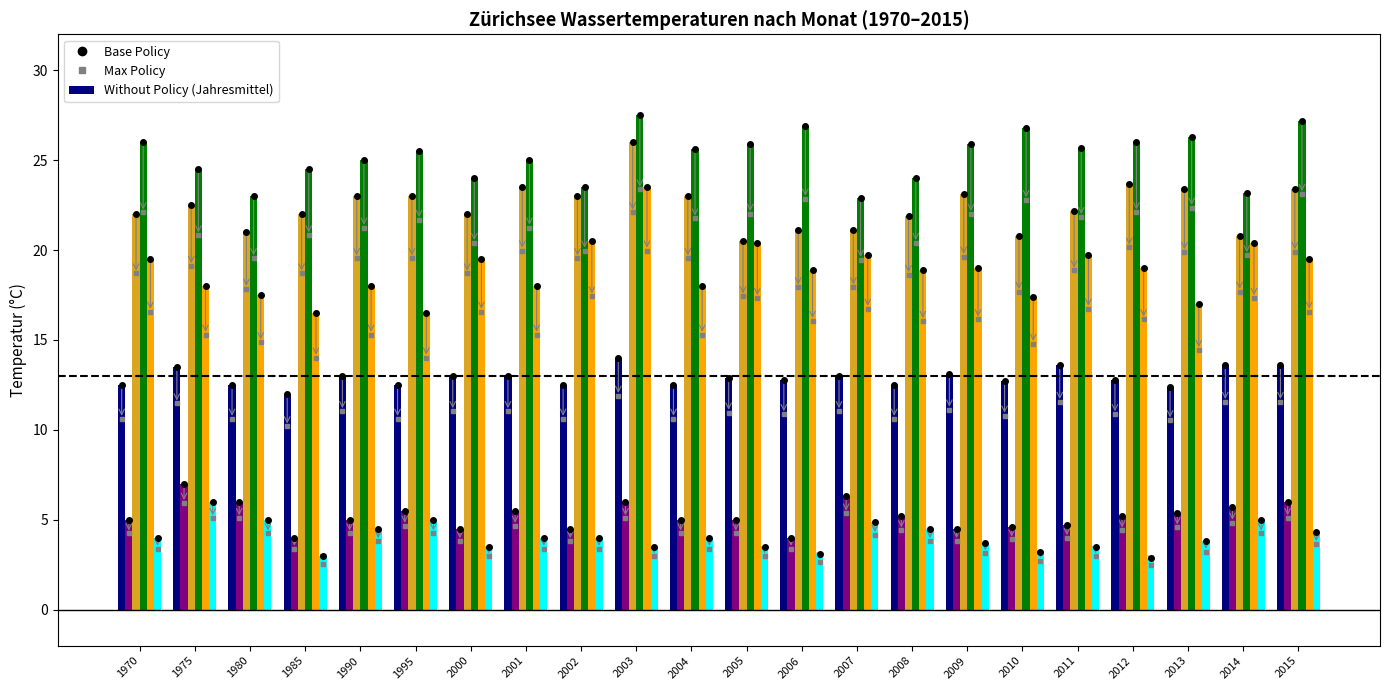

What is the total value across all series at 2001?

89.0